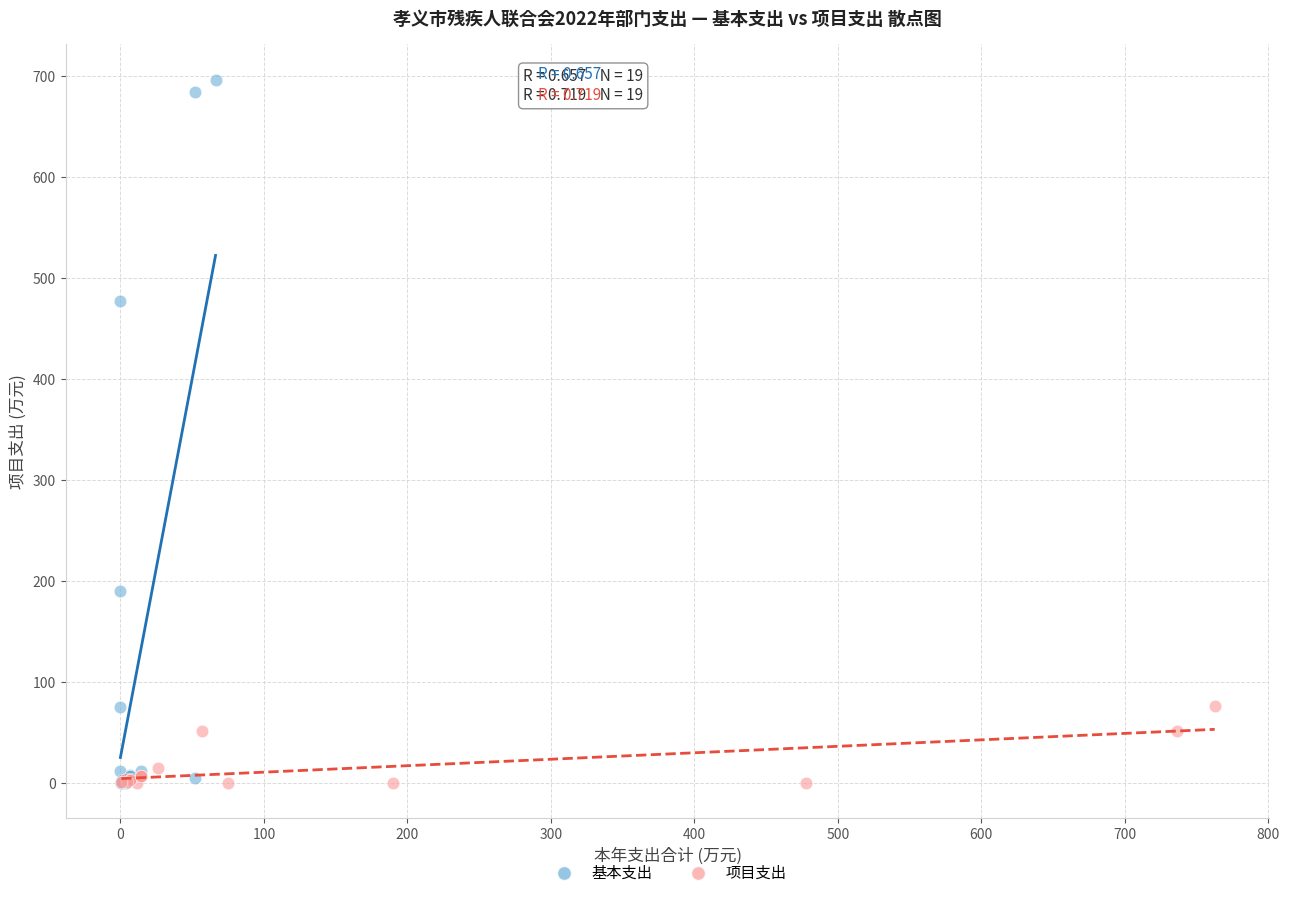

Which series reaches the maximum Y coordinate?

基本支出